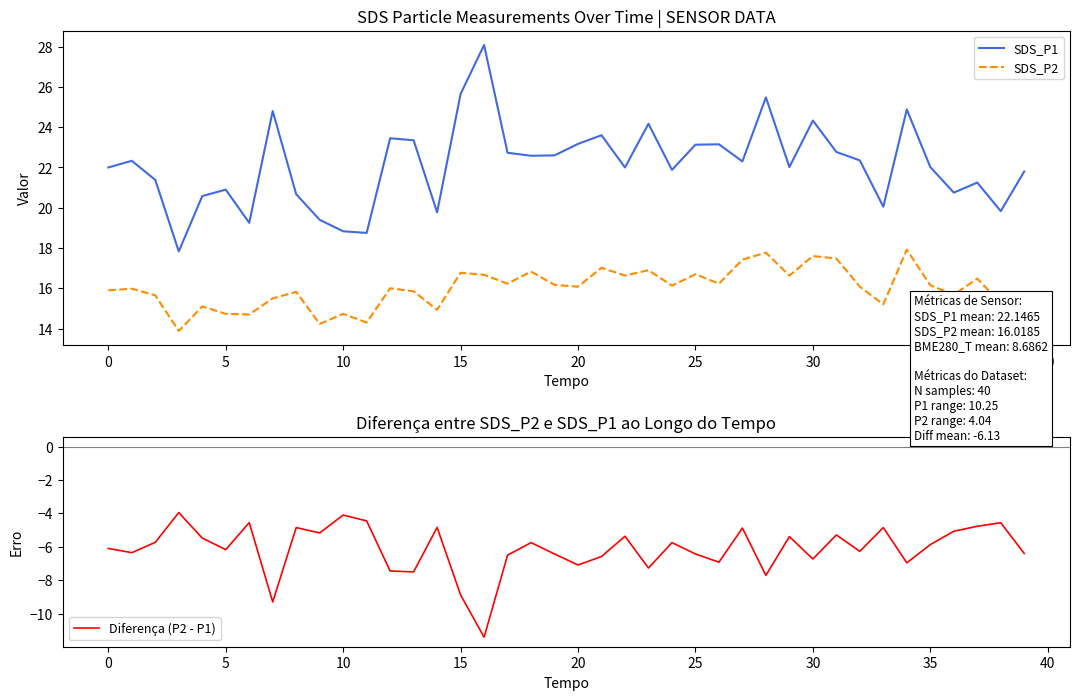

Which series has the largest range (max minus min)?

SDS_P1